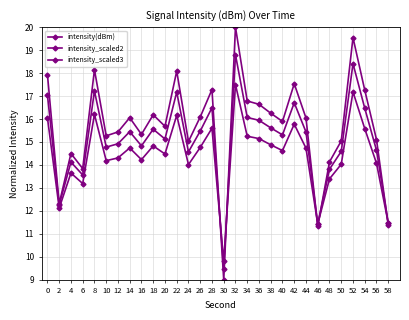

How many lines are shown in the chart?

3